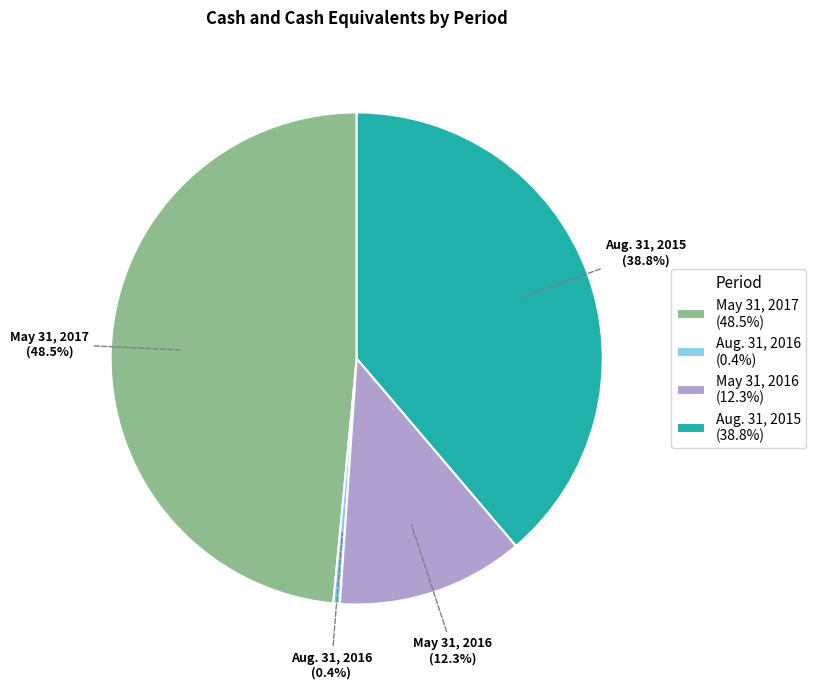

Is there a majority slice in this chart?

No